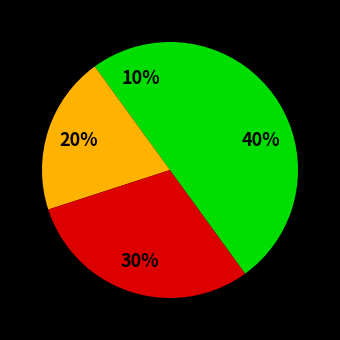

How many segments does this pie chart have?

4